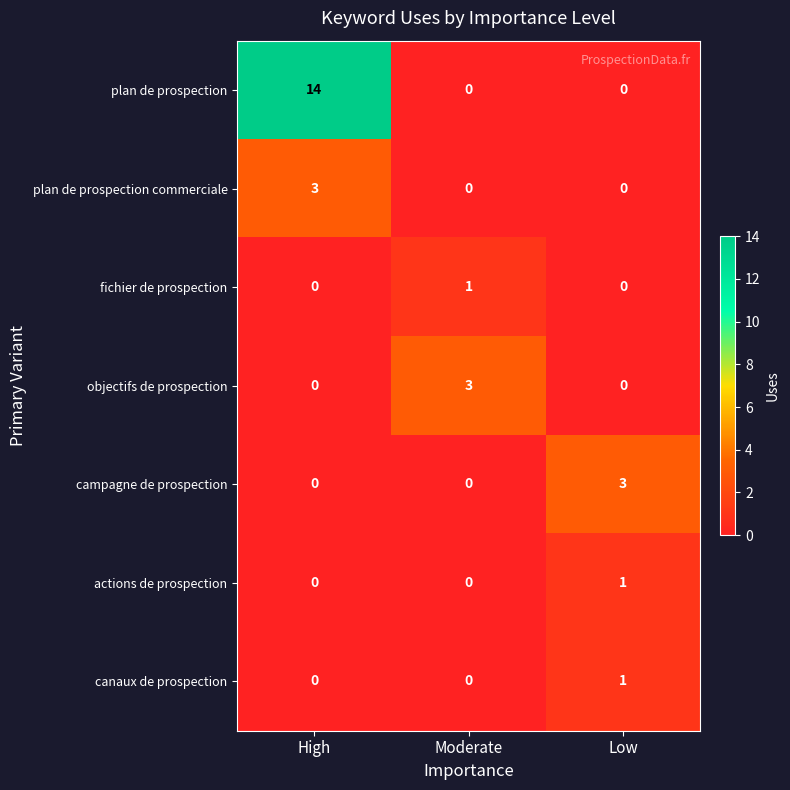

Count the objectifs de prospection values in the range 0 to 3.

3